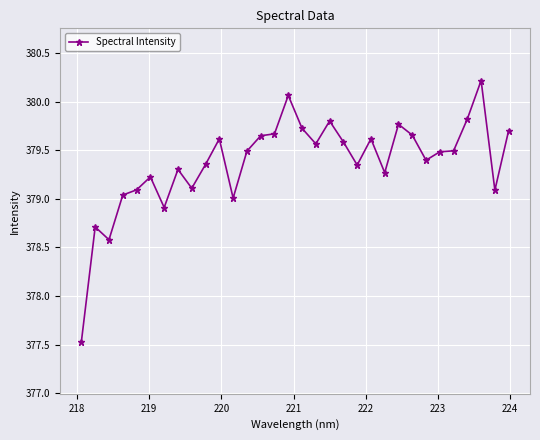

What is the value of the 19th point from the left?

379.8